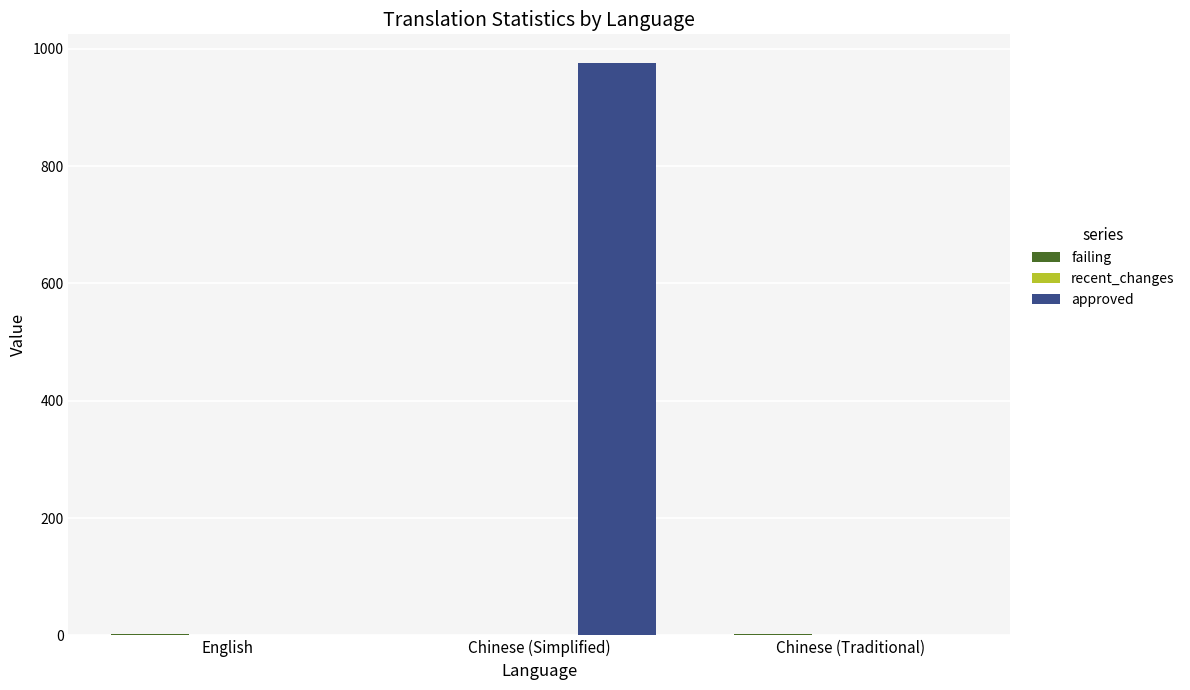

Is it true that approved equals 976 at Chinese (Simplified)?

True